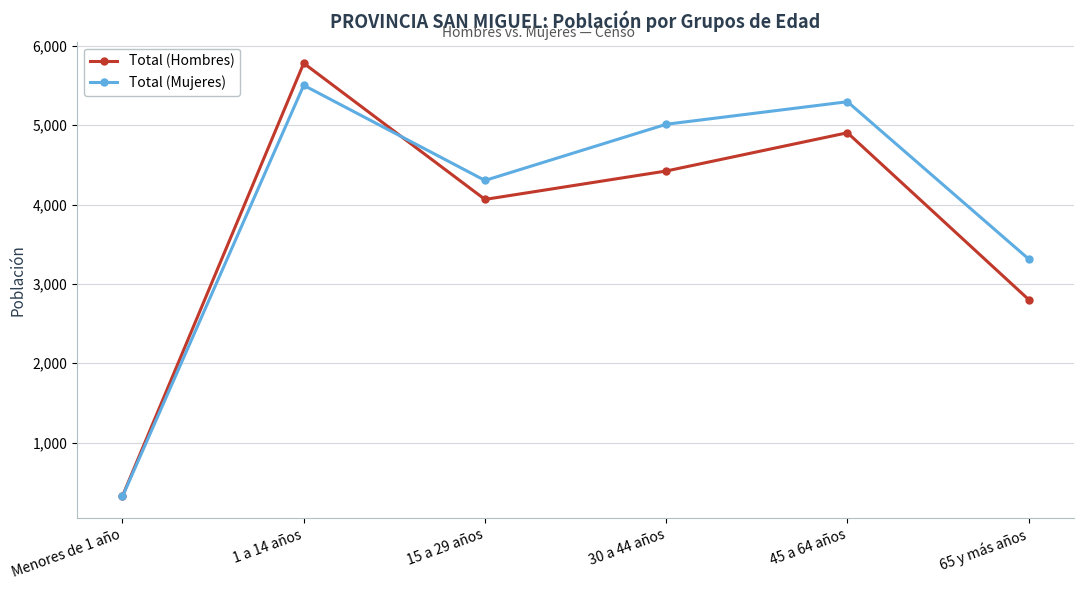

What is the highest value of the Total (Hombres) series?

5780